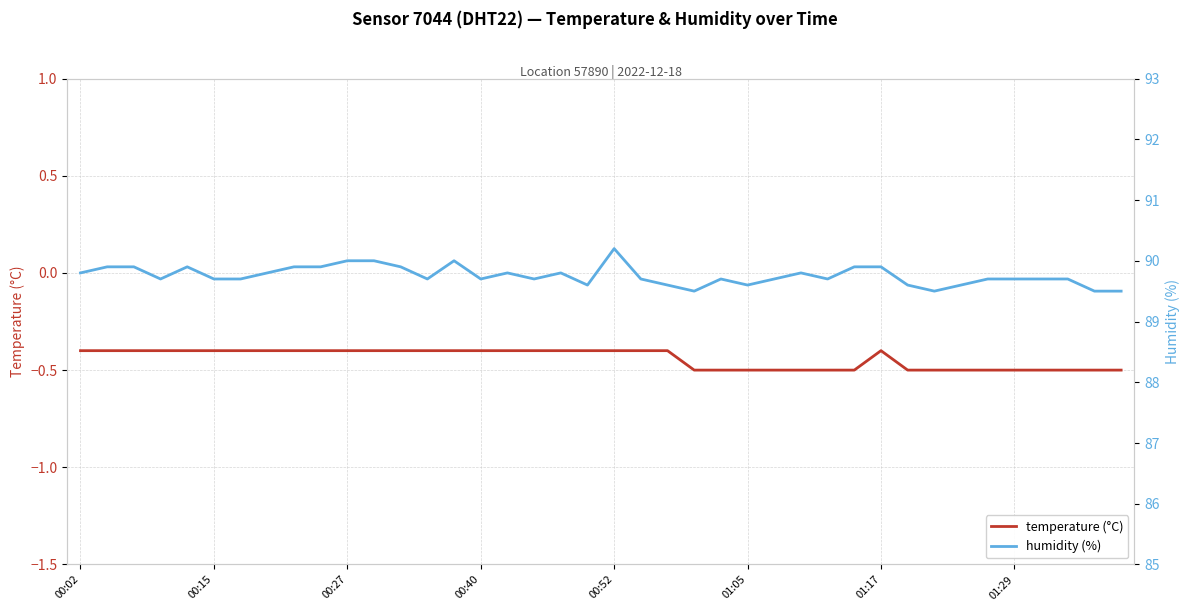

What is the minimum value shown in the chart?

-0.5